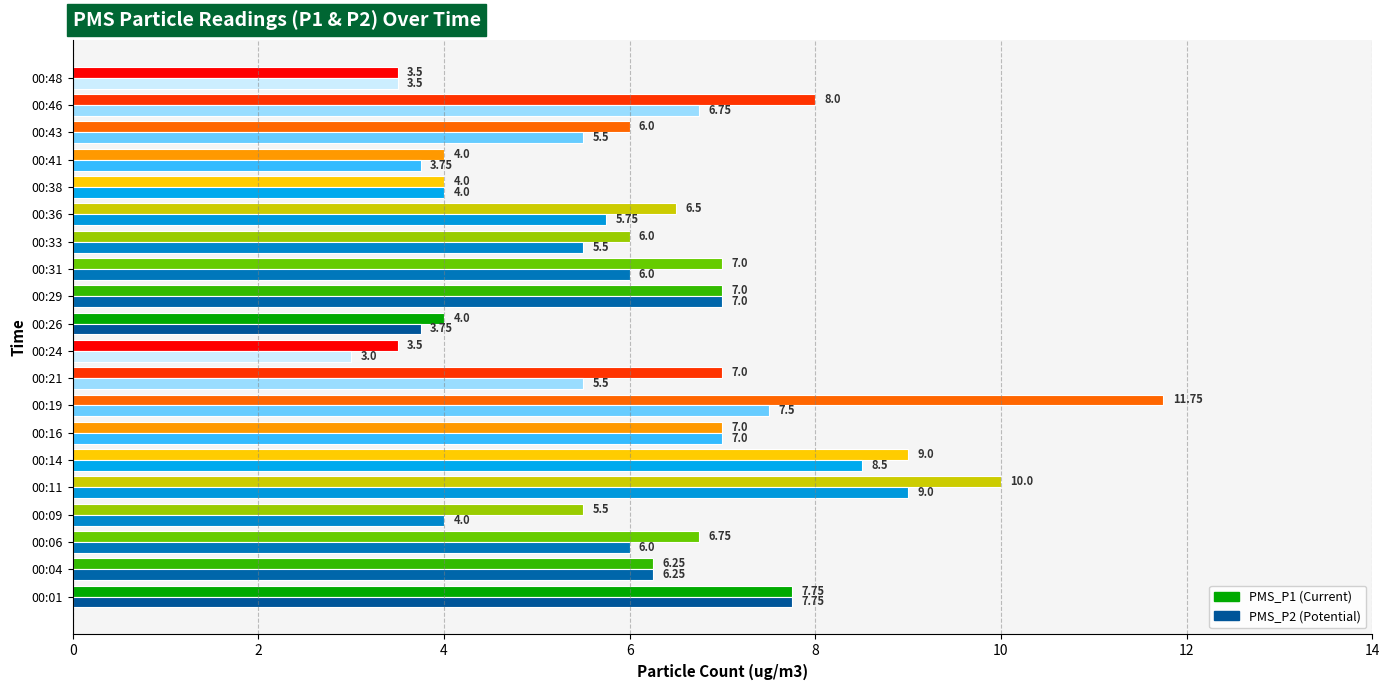

At which category is the sum across all series the highest?

00:19